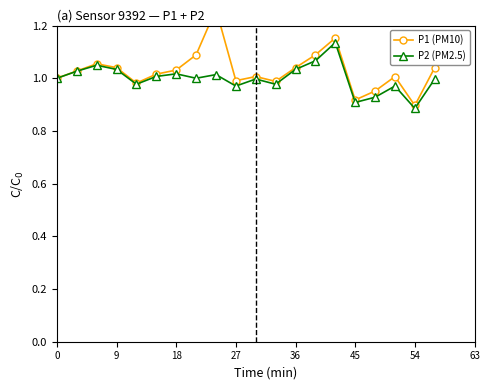

What is the greatest value displayed?

1.3